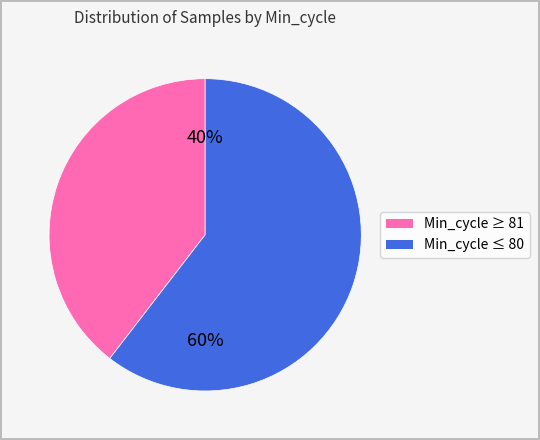

Is there a majority slice in this chart?

Yes